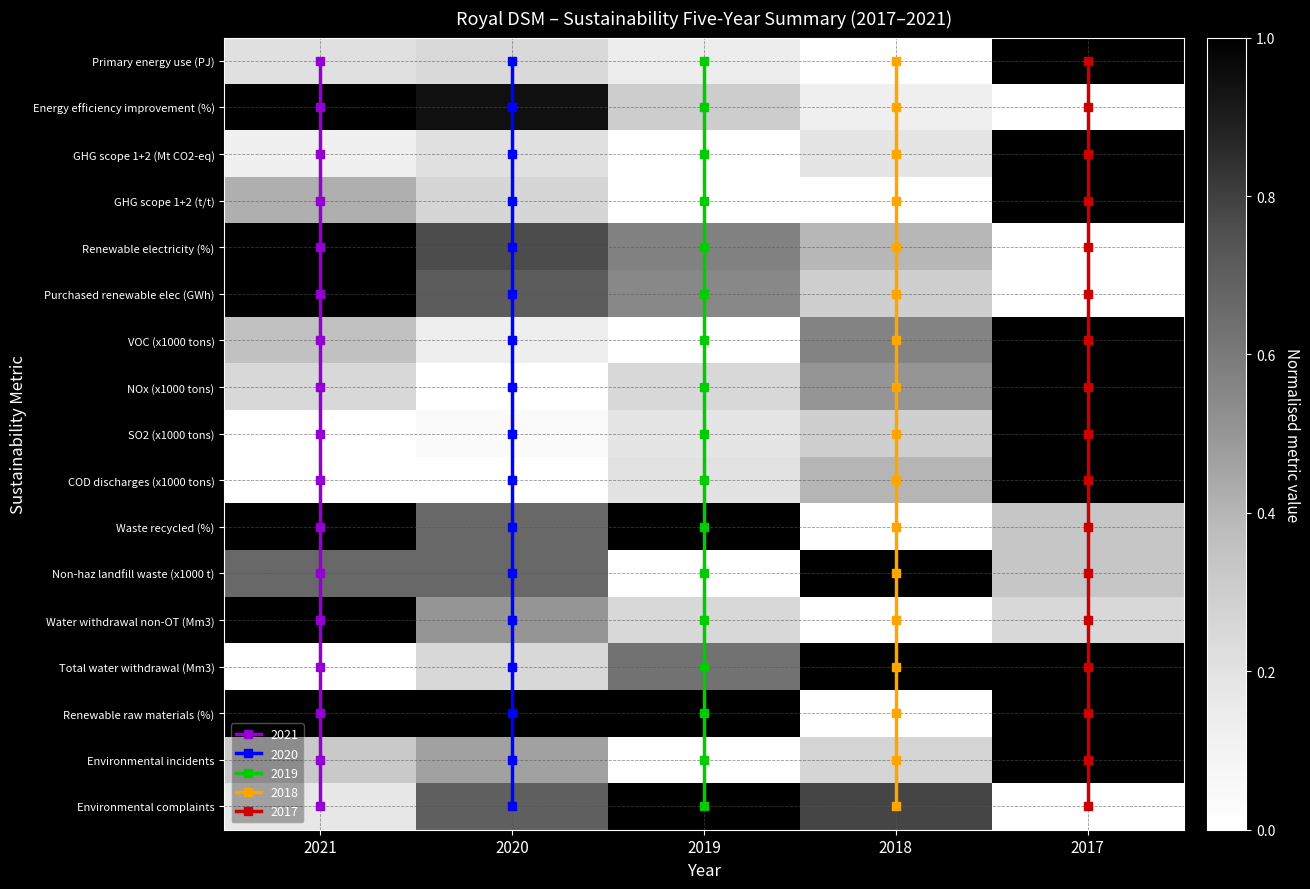

Is it true that Purchased renewable elec (GWh) equals 0.3 at 2018?

True